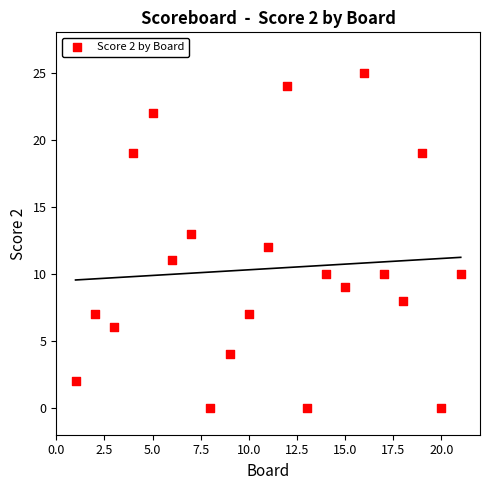

What is the range of Y values (max minus min)?

25